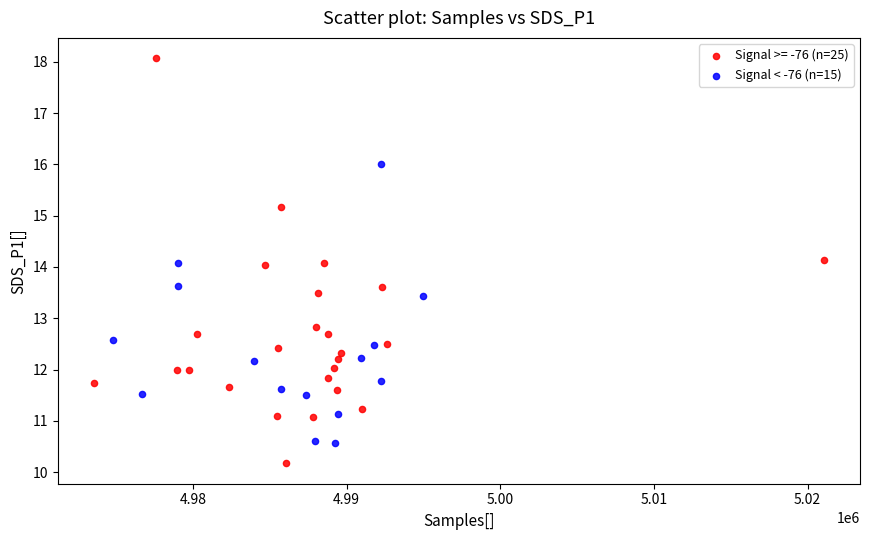

Which series has the largest Y range (max minus min)?

Signal >= -76 (n=25)